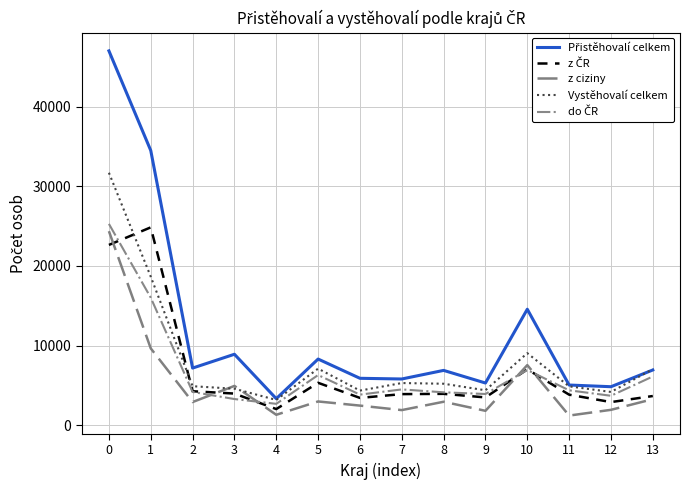

What is the smallest value displayed?

1210